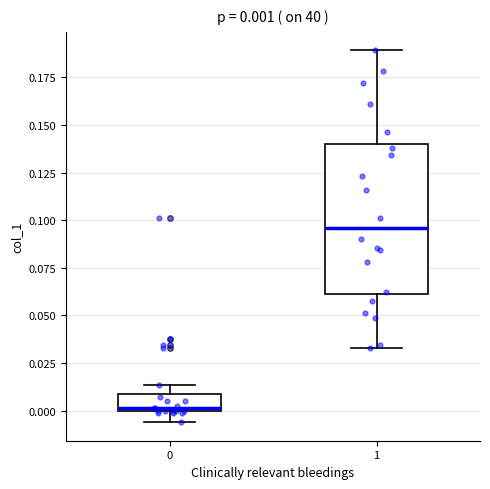

Which box's median line is the highest?

1